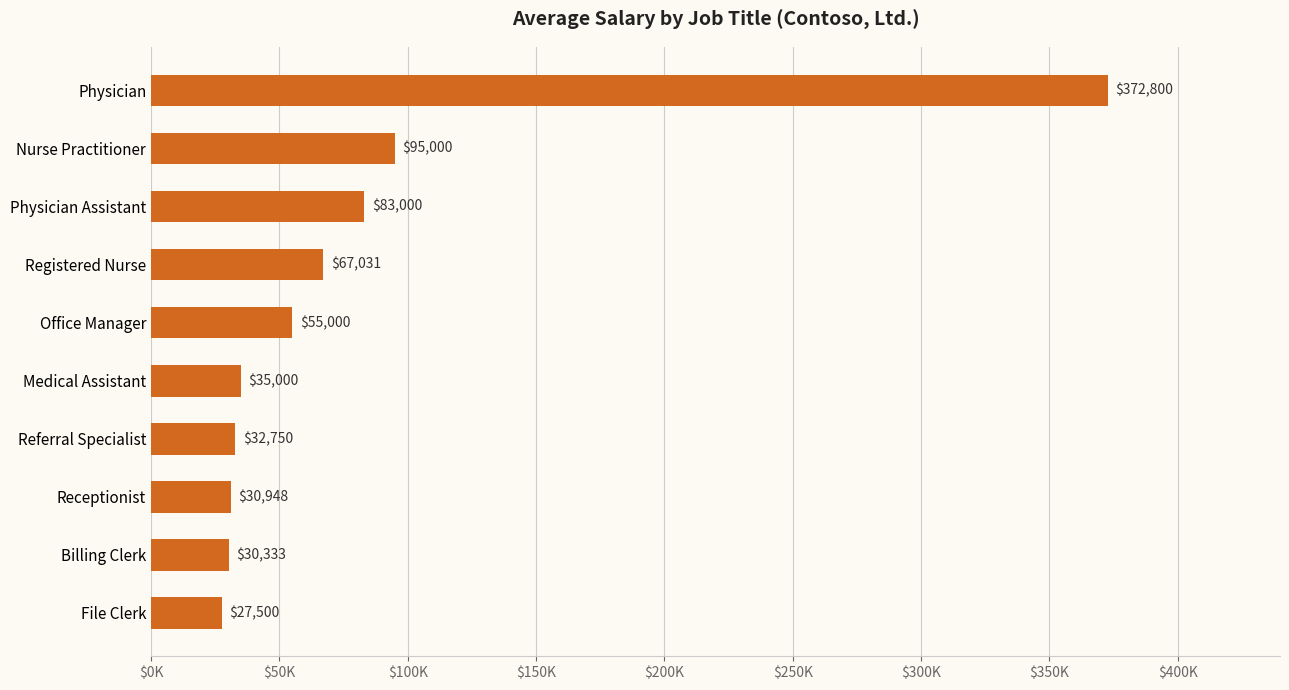

Does the chart contain any negative values?

No